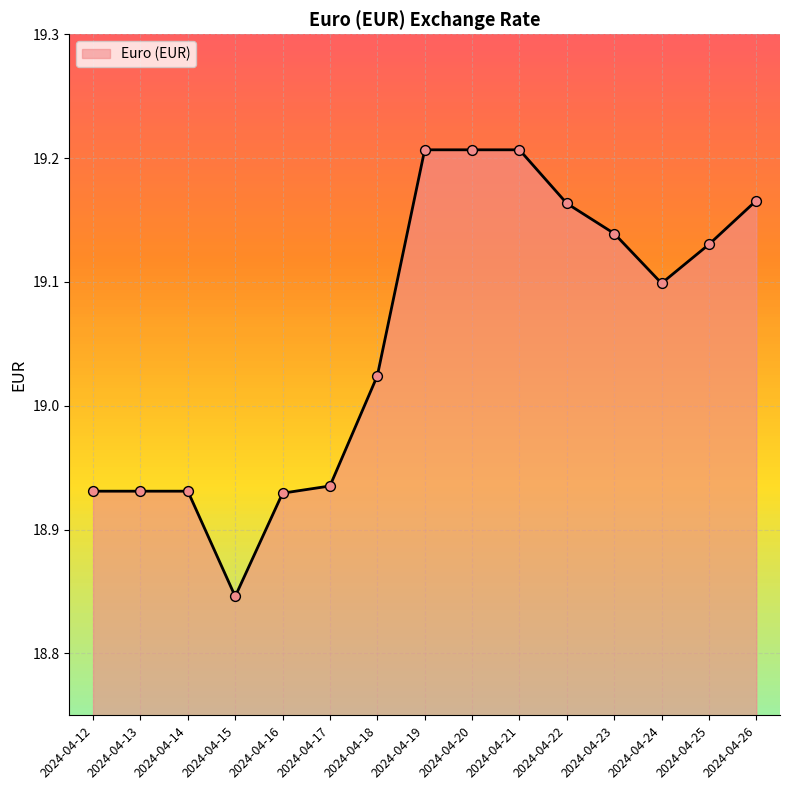

Which has a higher value, 2024-04-26 or 2024-04-23?

2024-04-26